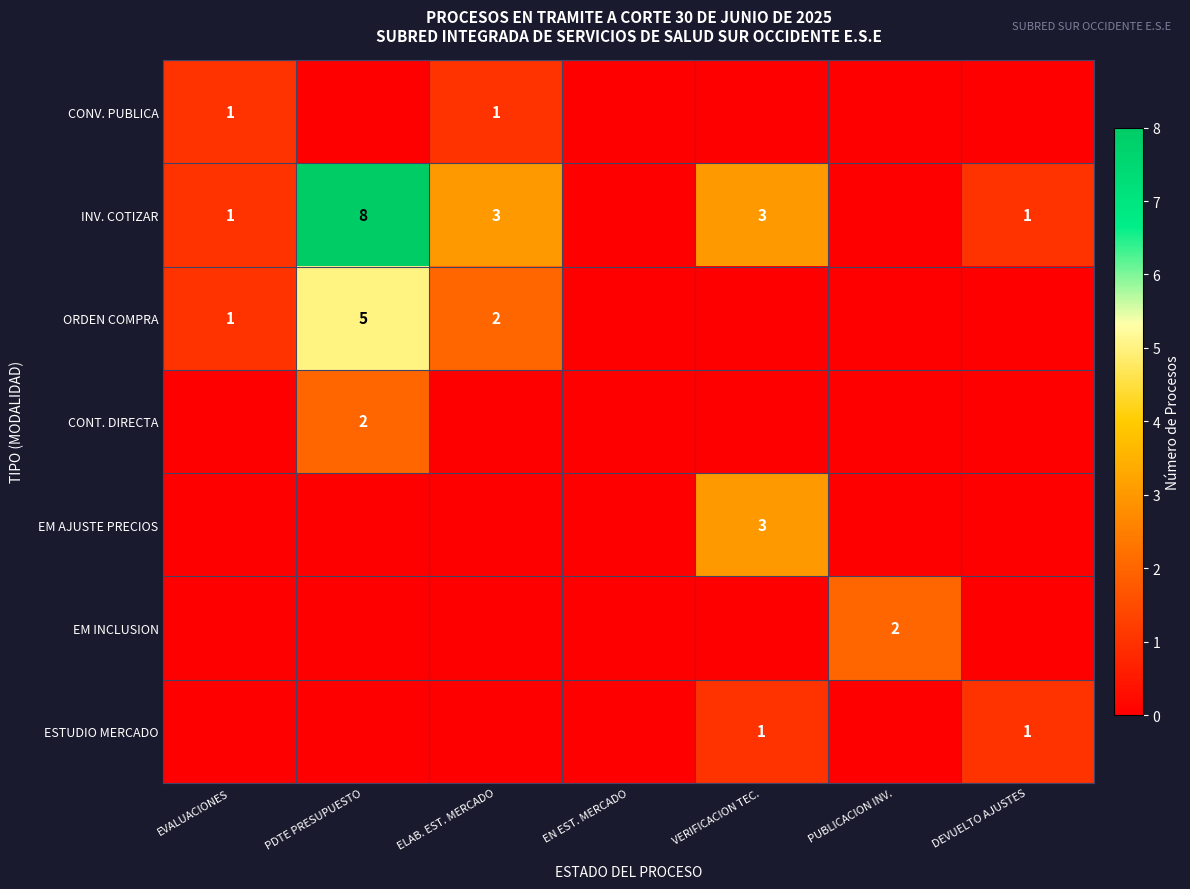

The value of ORDEN COMPRA at PDTE PRESUPUESTO is 5. True or false?

True